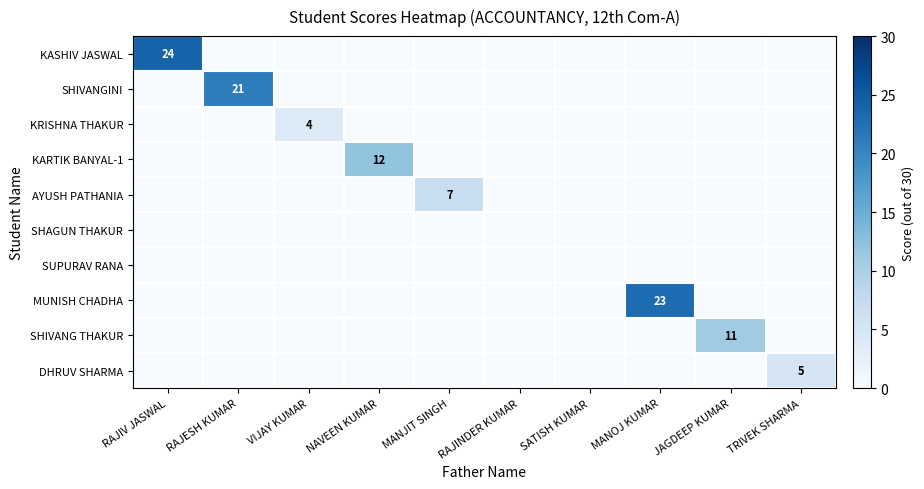

How many distinct data groups are displayed?

10